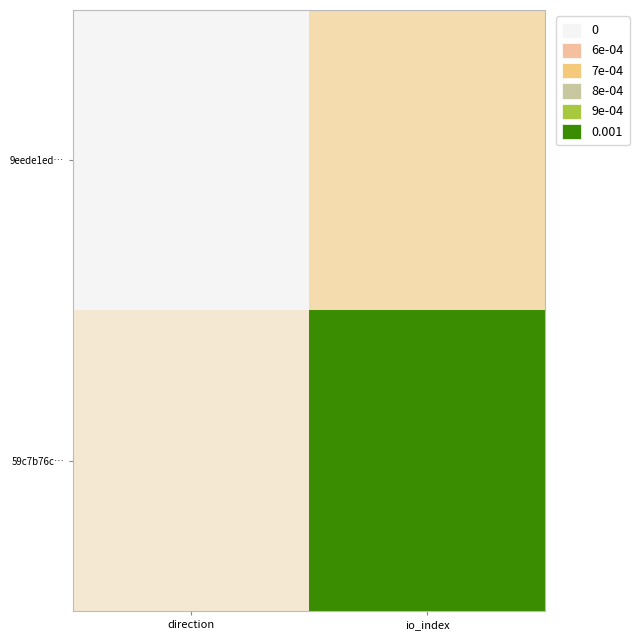

Between io_index and direction, which is larger?

io_index